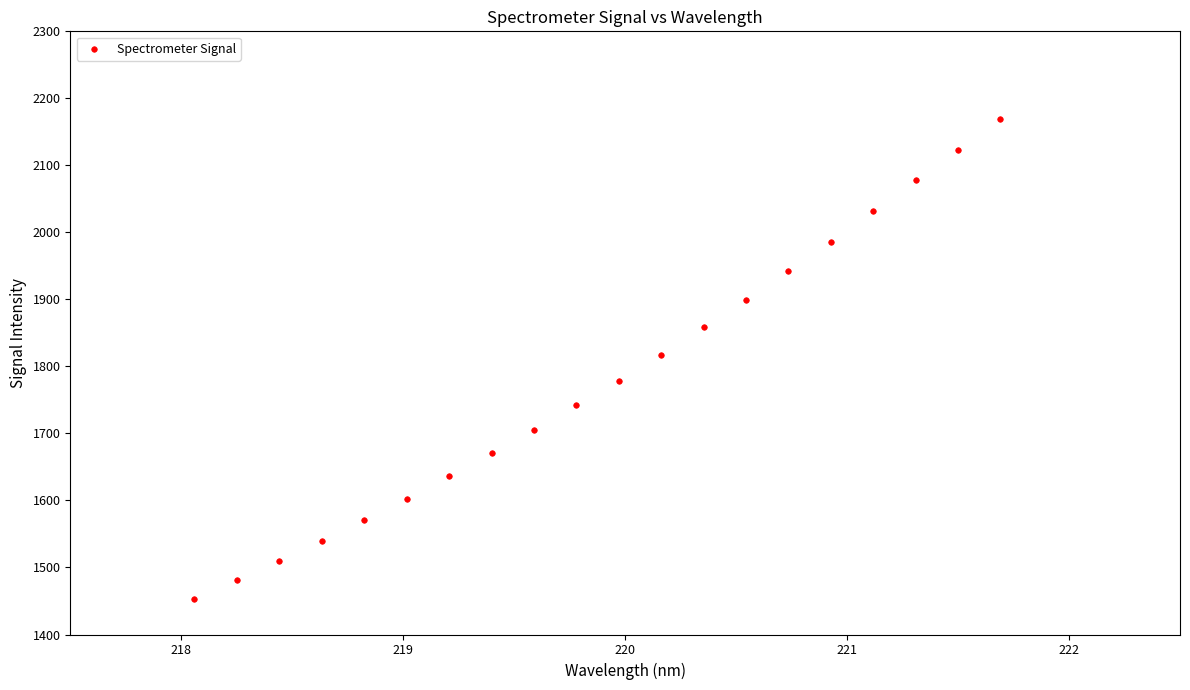

What is the range of X values (max minus min)?

3.6